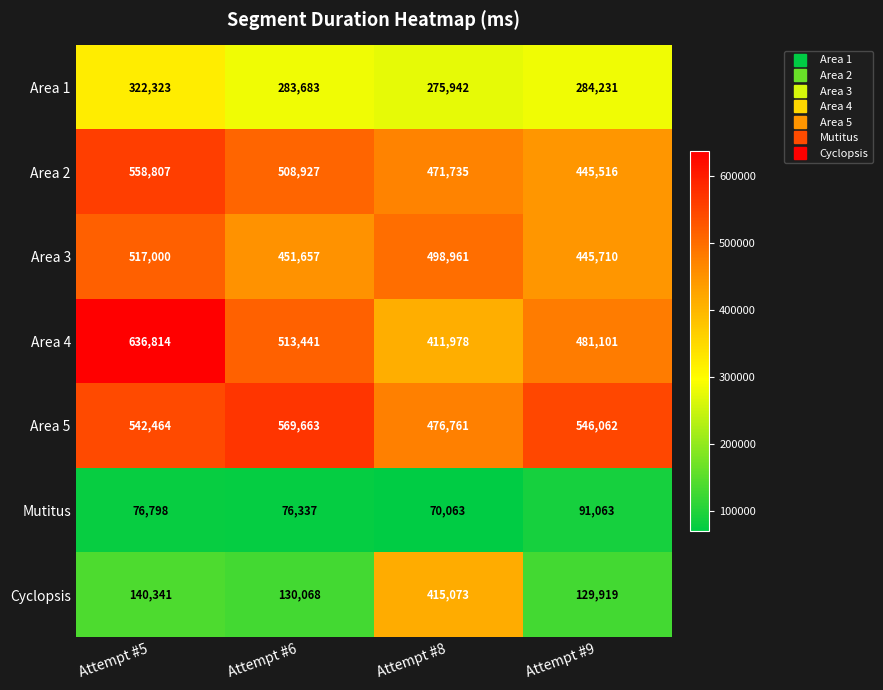

What is the total value across all series at Attempt #9?

2423602